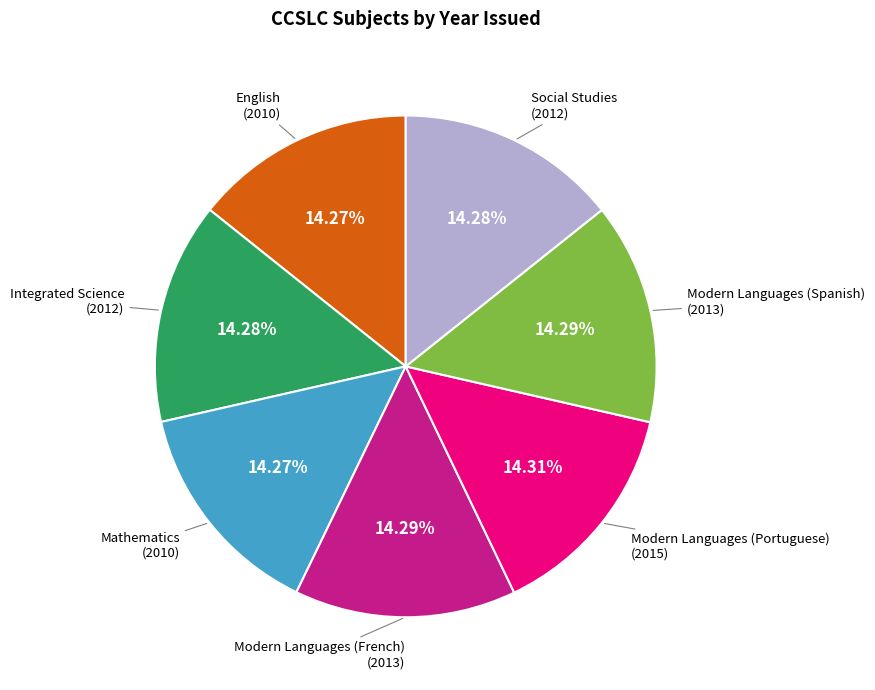

Does any single category account for the majority?

No